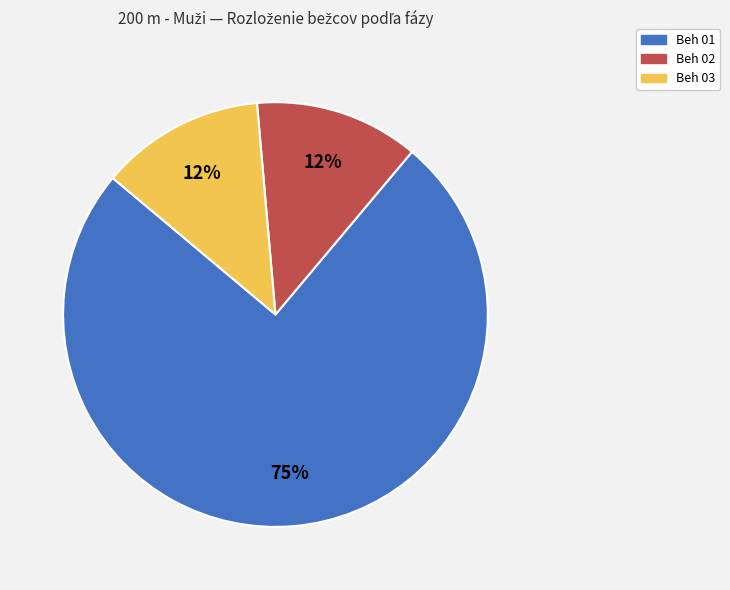

Does any single category account for the majority?

Yes